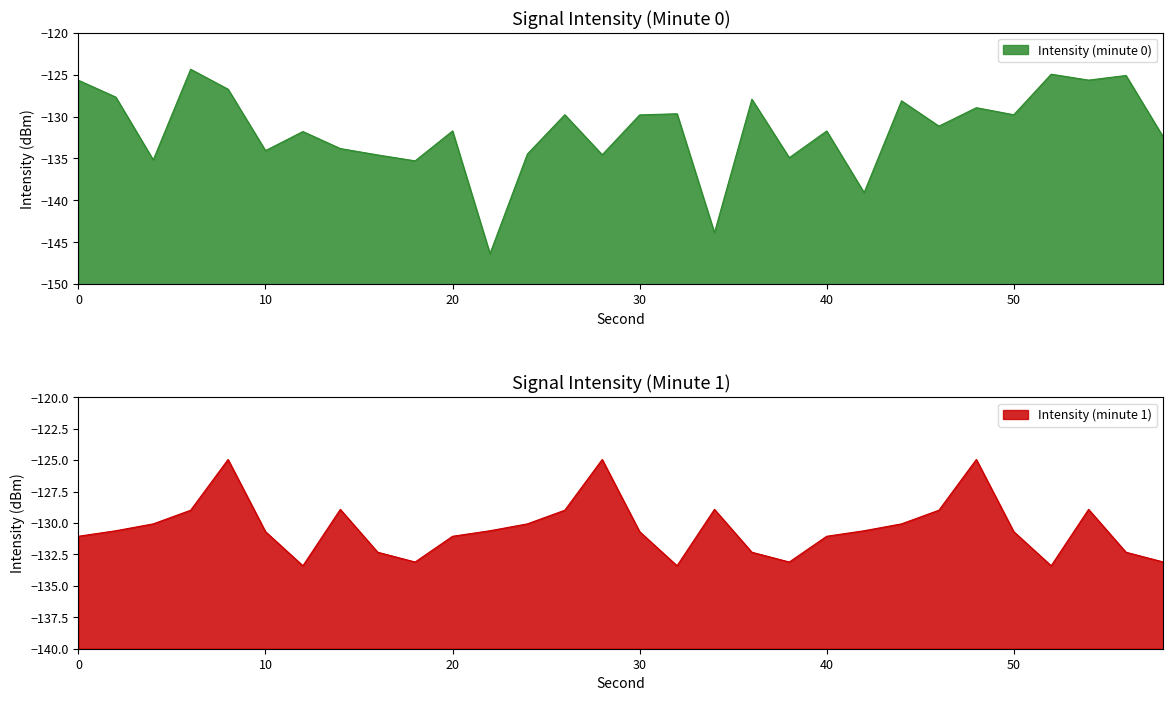

How many series are shown in this chart?

2